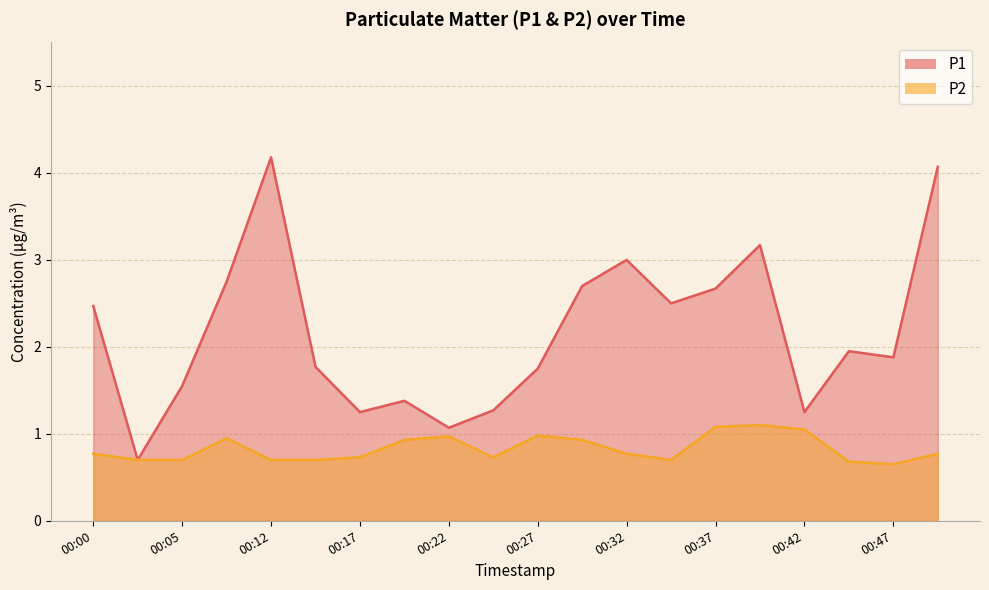

What is the value of the P2 point at the 17th from the left?

1.1